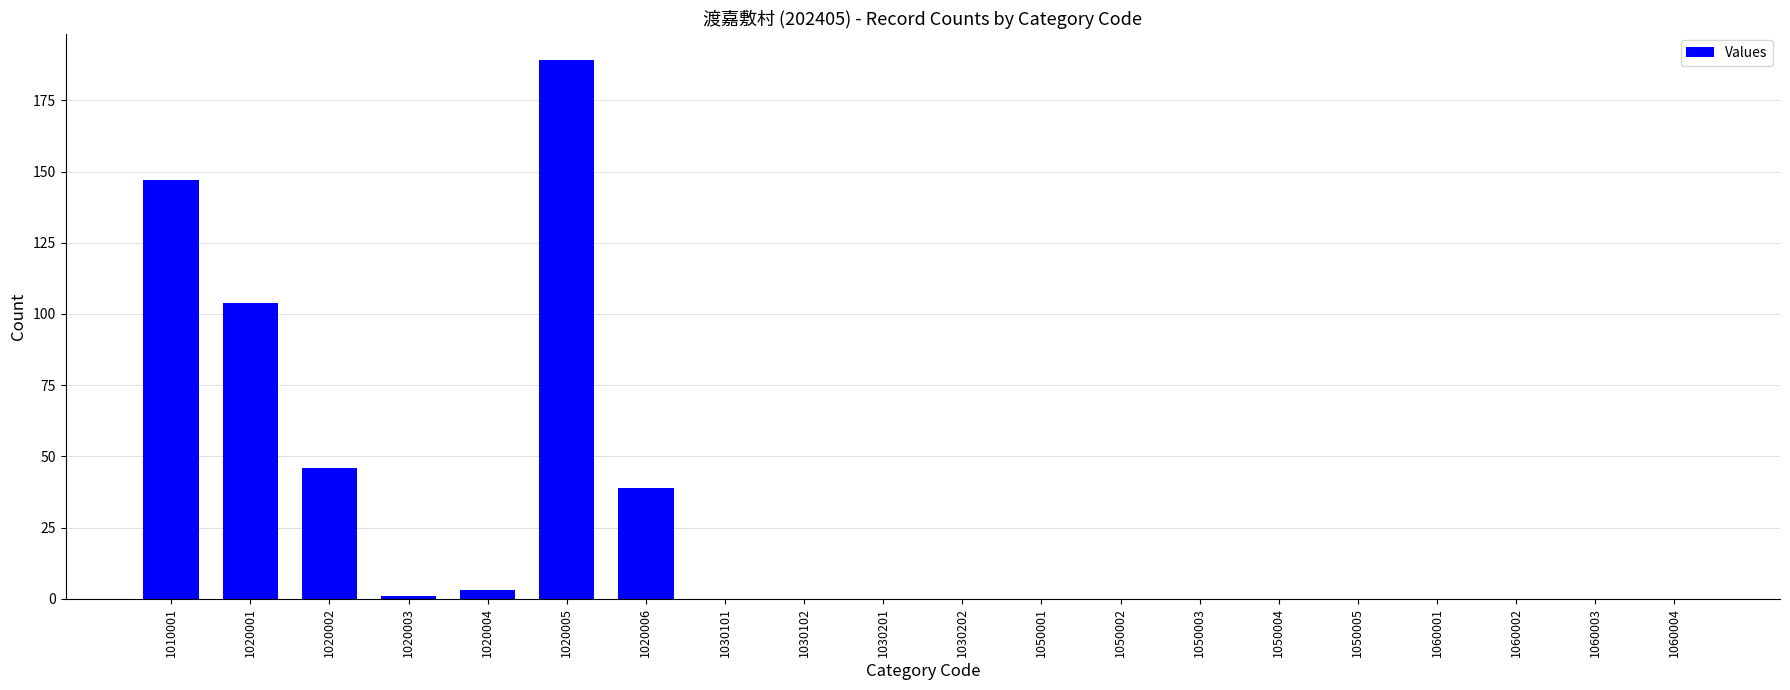

Is it true that the value at 1030101 is -99?

False